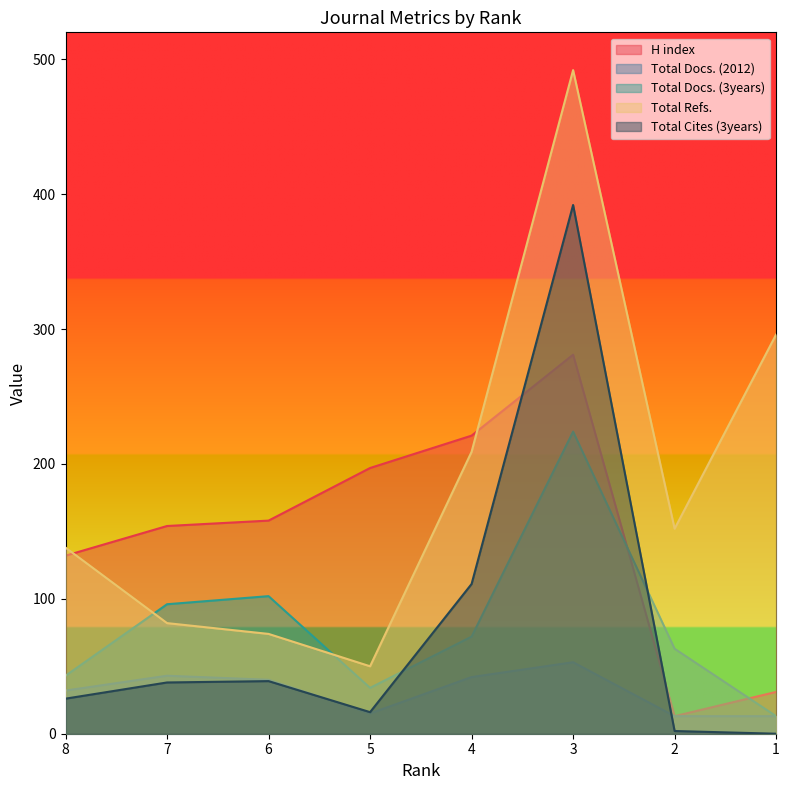

What is the value of the Total Docs. (2012) point at the 6th from the left?

53